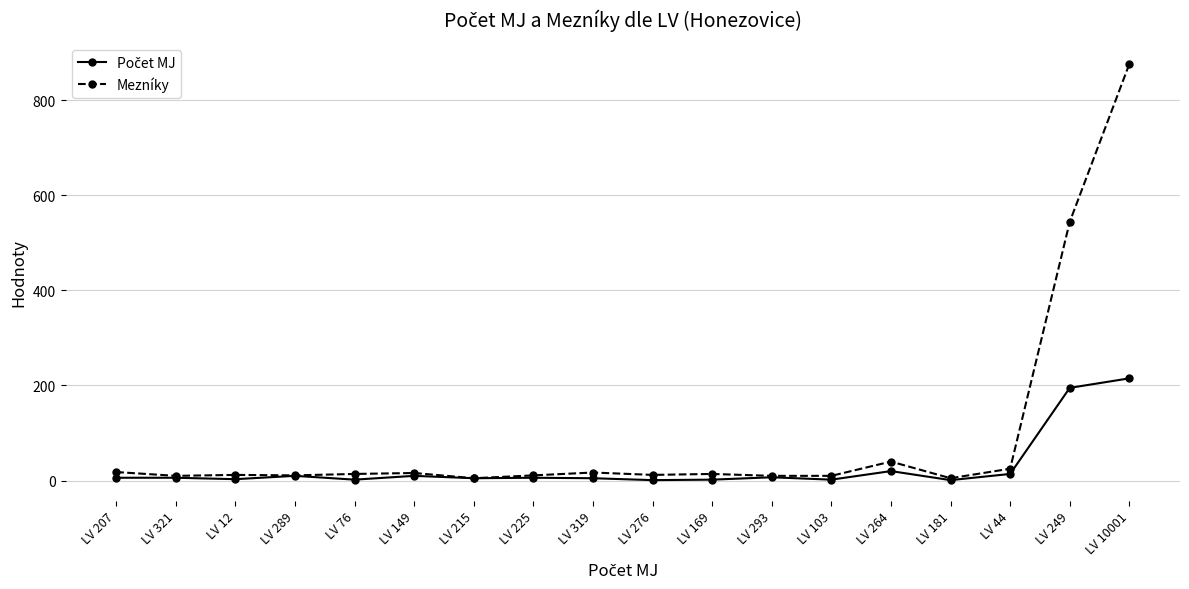

Does the chart have visible grid lines?

Yes